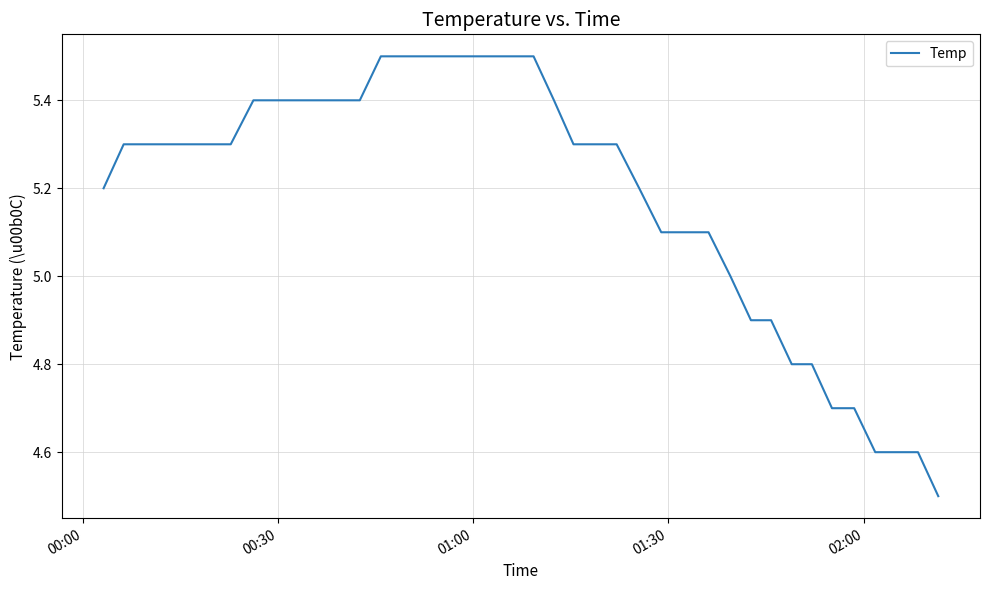

What is the difference between the maximum and minimum values?

1.0